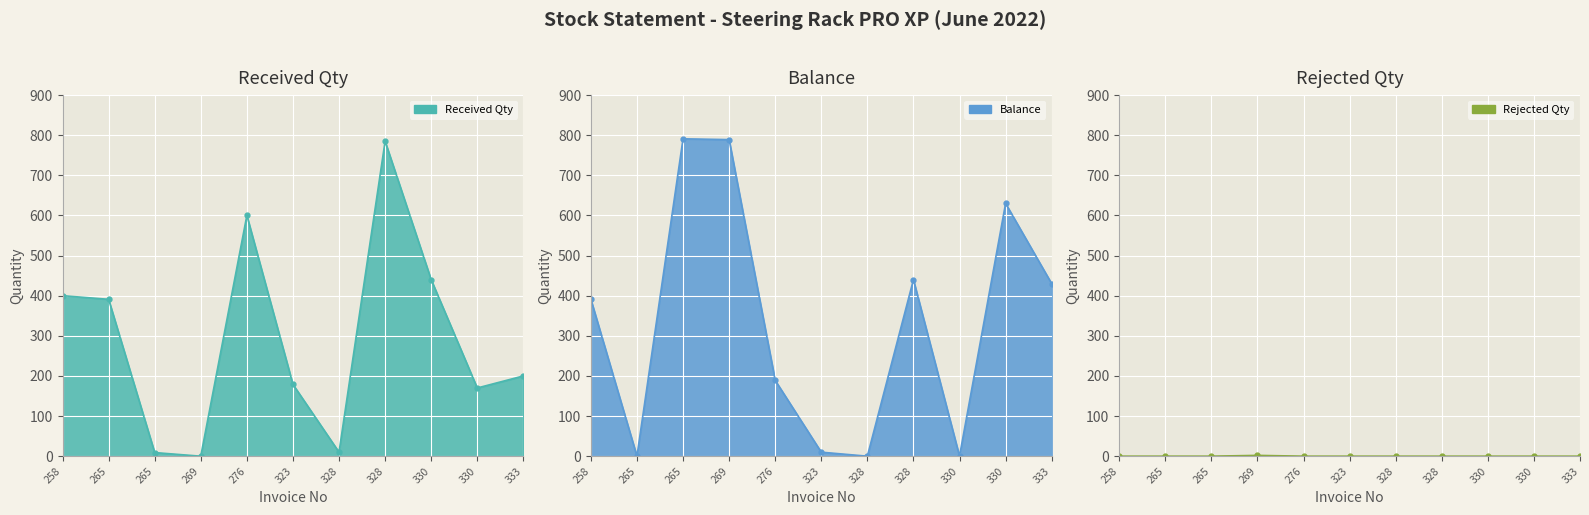

Reading left to right, transcribe all the data shown in this chart.

Received Qty: 258=400	265=391	265=9	269=0	276=600	323=179	328=10	328=785	330=440	330=170	333=200
Balance: 258=391	265=0	265=791	269=789	276=189	323=10	328=0	328=440	330=0	330=630	333=430
Rejected Qty: 258=0	265=0	265=0	269=2	276=0	323=0	328=0	328=0	330=0	330=0	333=0